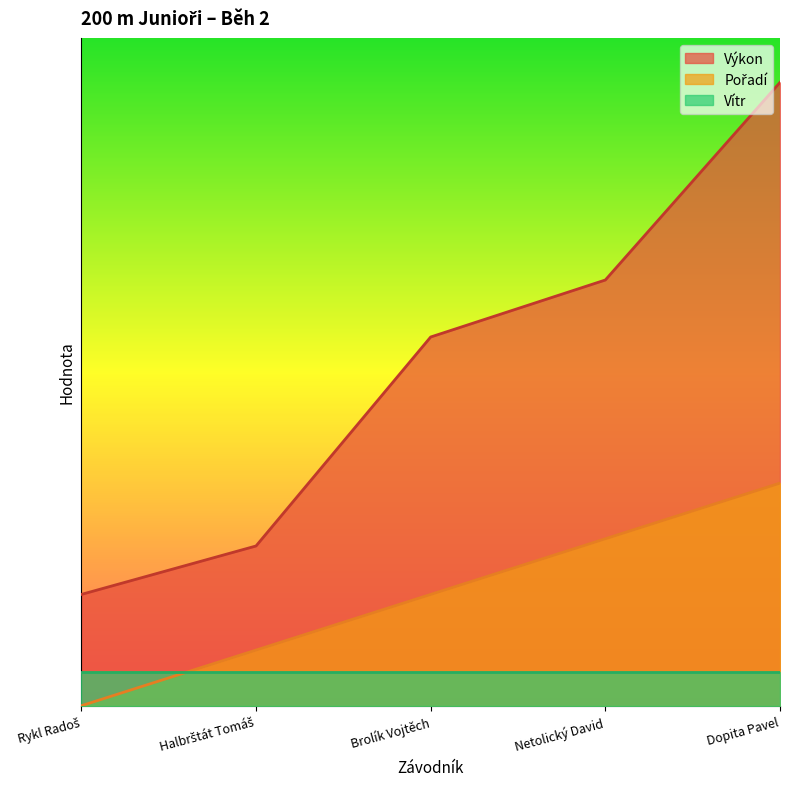

The value of Pořadí at Brolík Vojtěch is 5.0. True or false?

True